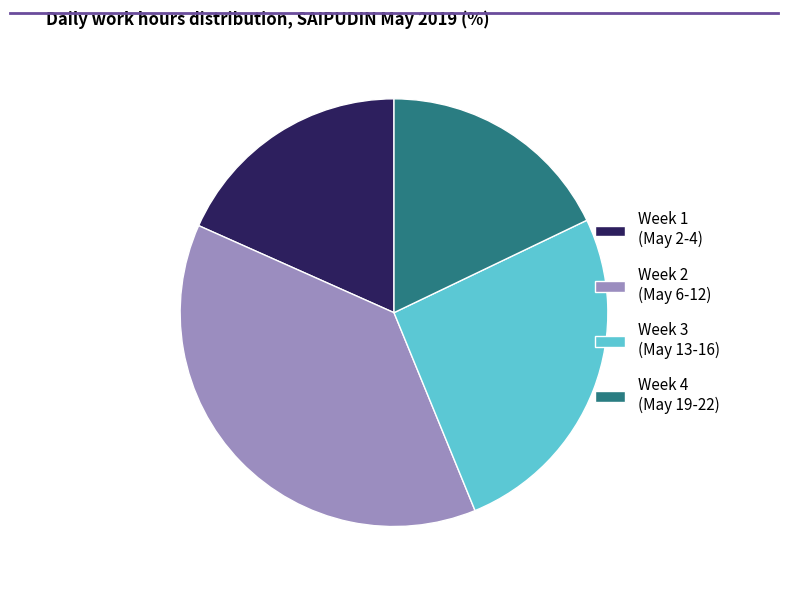

The Week 3 (May 13-16) slice represents 26% of the pie. True or false?

True